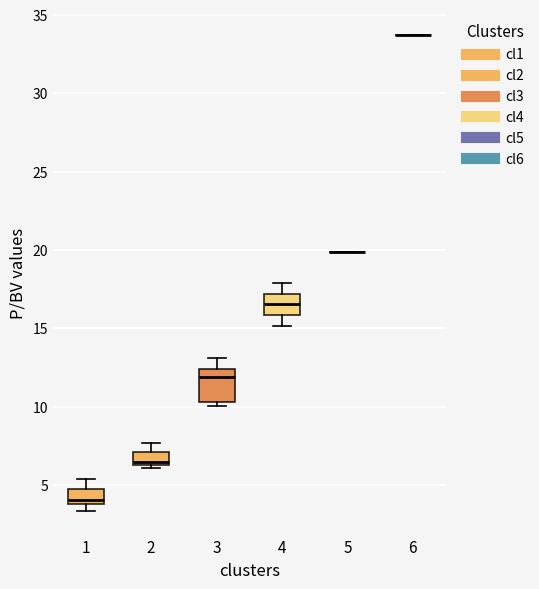

Which box is the tallest, from its lower edge to its upper edge?

3